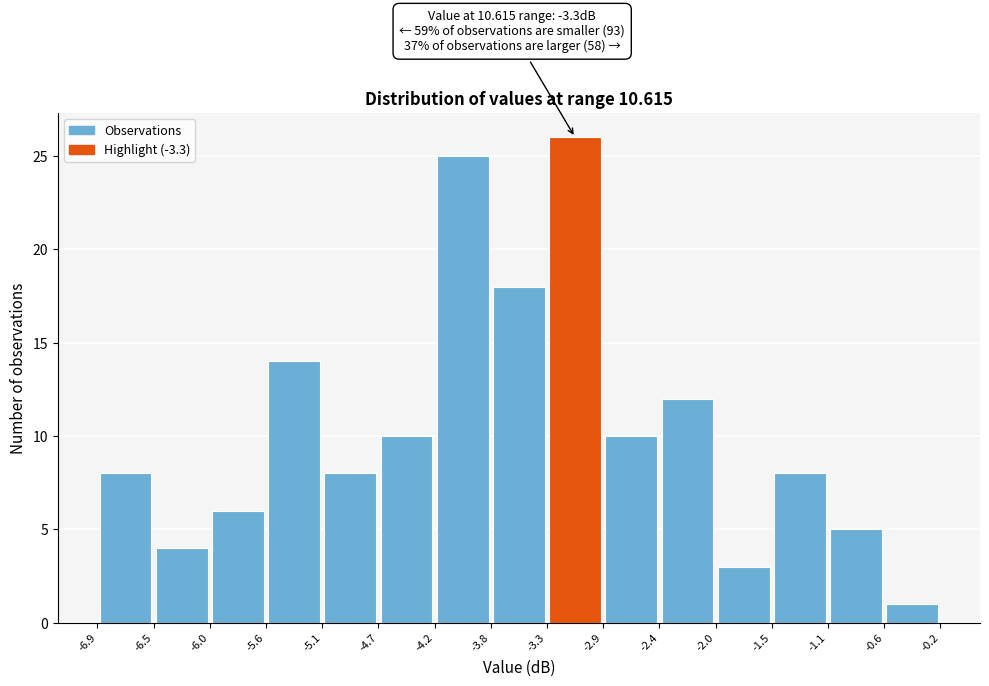

Which range on the x-axis has the tallest bar?

-3.3 to -2.9